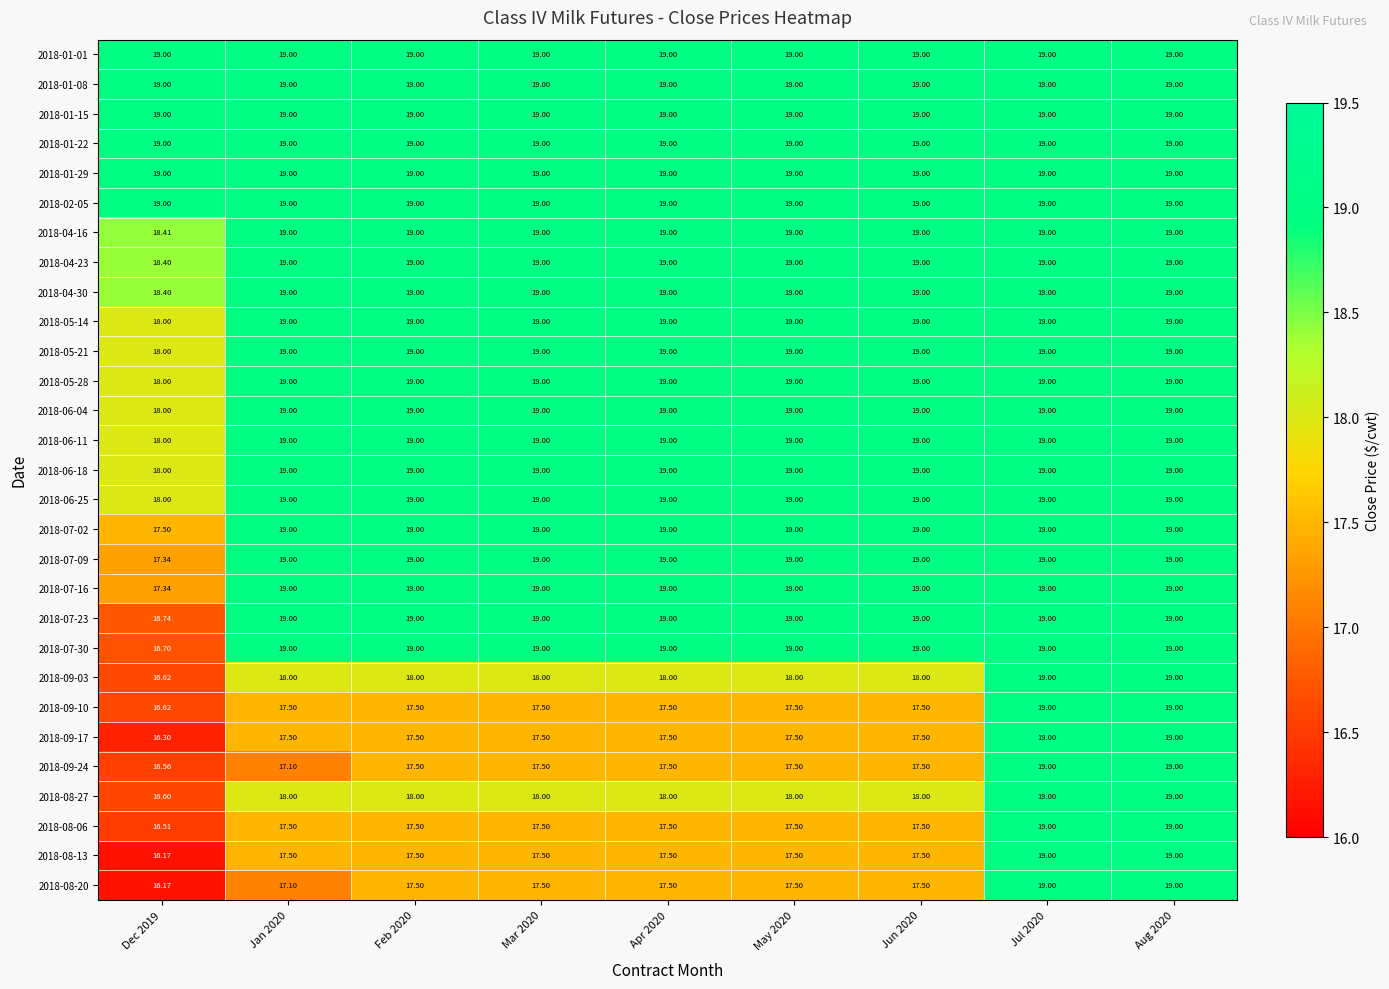

Between Jan 2020 and Feb 2020, which is larger?

Jan 2020